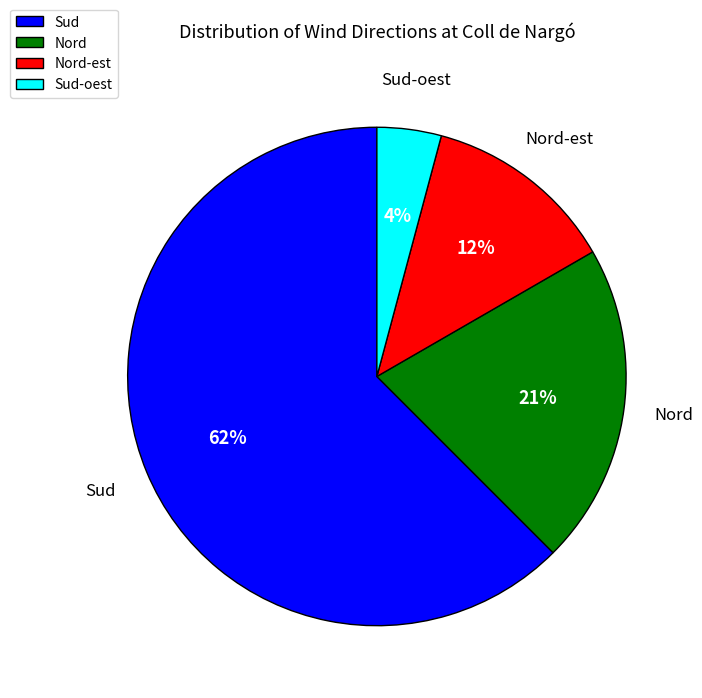

The Sud slice represents 2% of the pie. True or false?

False